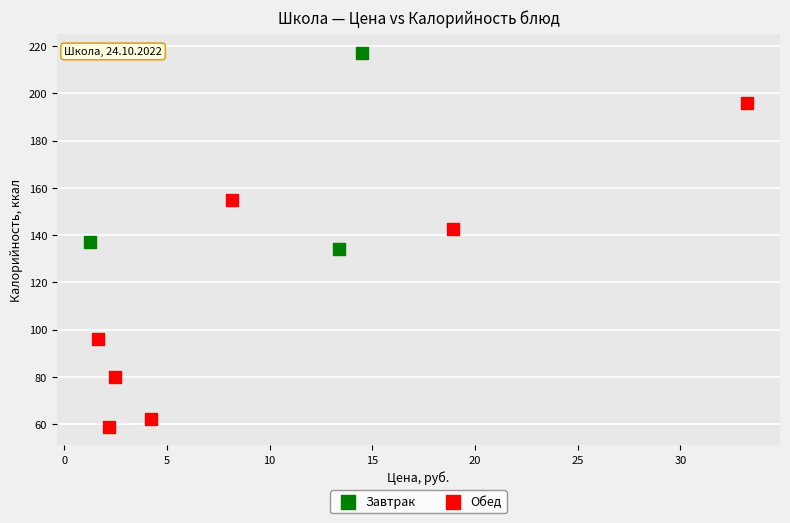

Which series reaches the maximum Y coordinate?

Завтрак